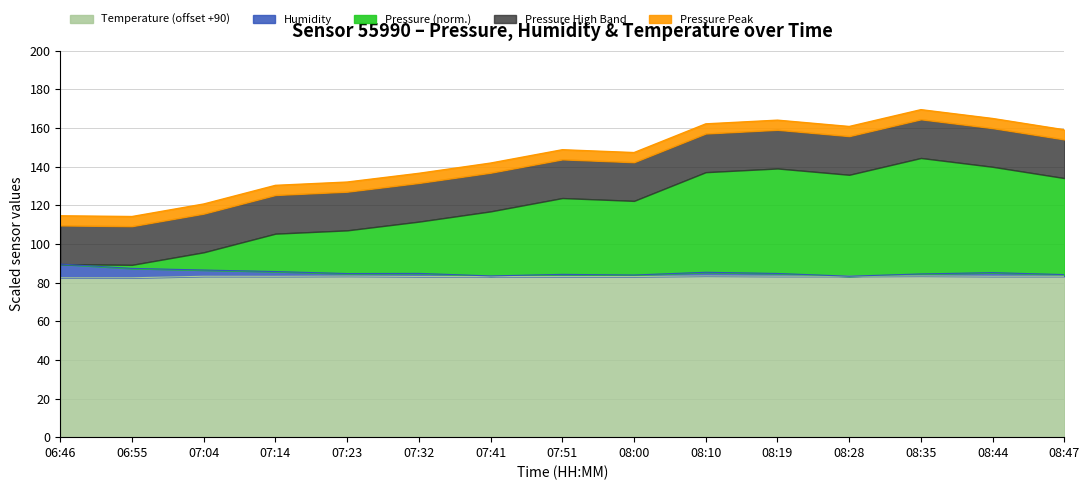

True or false: Pressure and Humidity intersect in this chart.

False